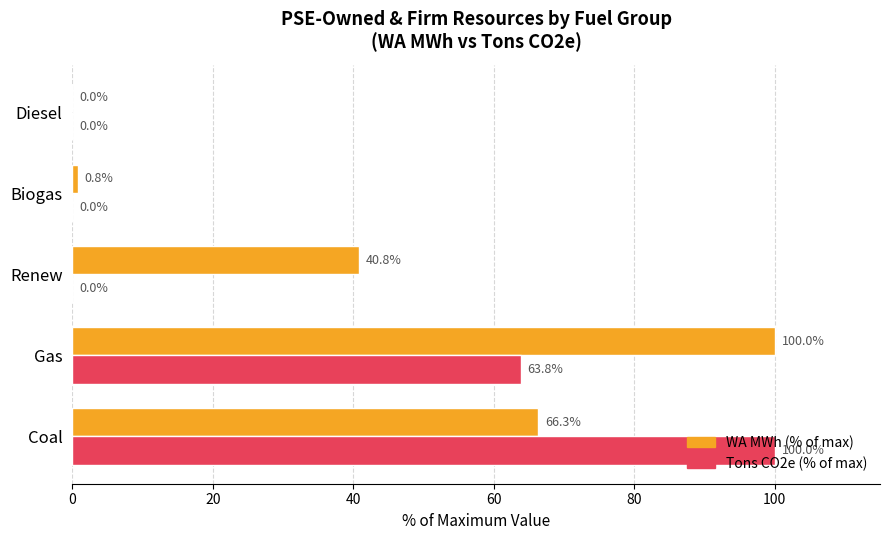

What is the sum of the Tons CO2e (% of max) values at Gas and Renew?

63.8